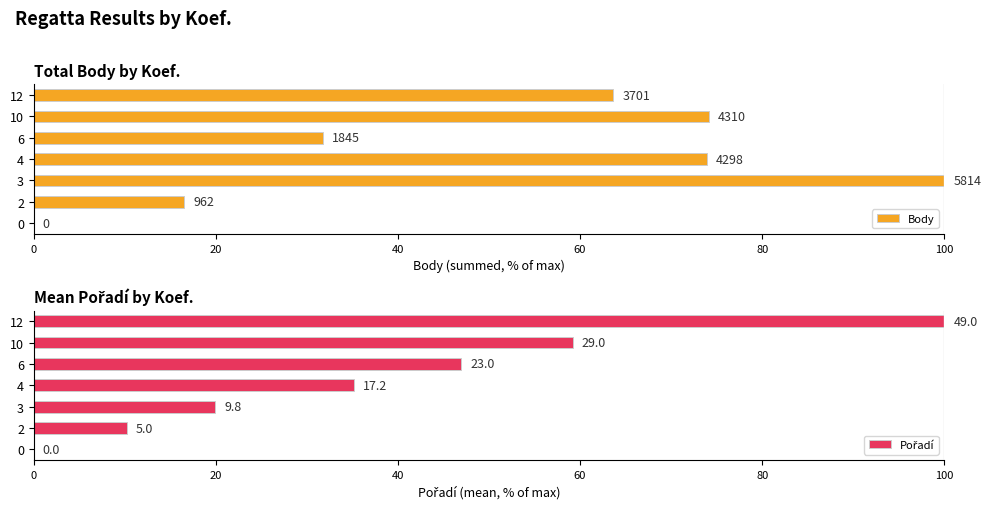

How many bars are there in total?

14